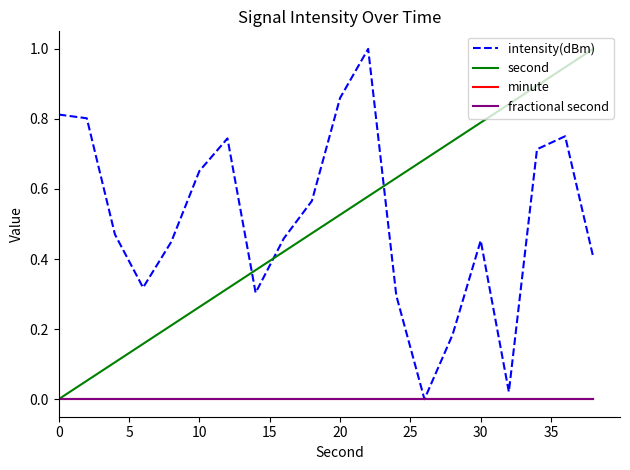

How many lines are shown in the chart?

4